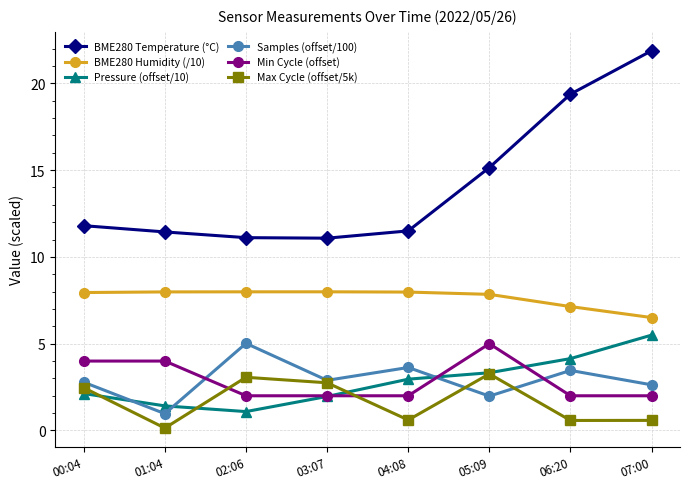

What is the maximum value shown in the chart?

21.9